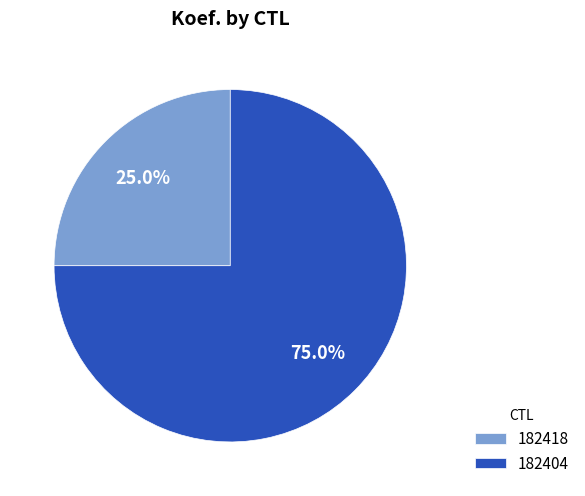

To the nearest percent, what percentage of the pie is 182418?

25%